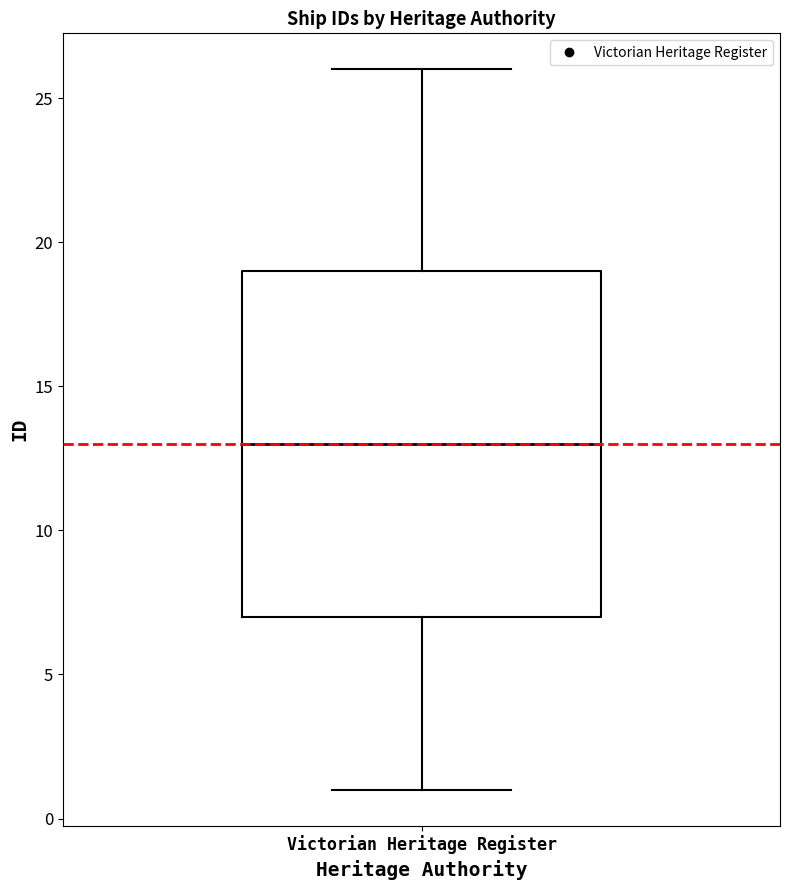

Where does the upper whisker of the box for Victorian Heritage Register end on the y-axis? The values are not printed on the chart, so give them approximately, as read against the axis.

26